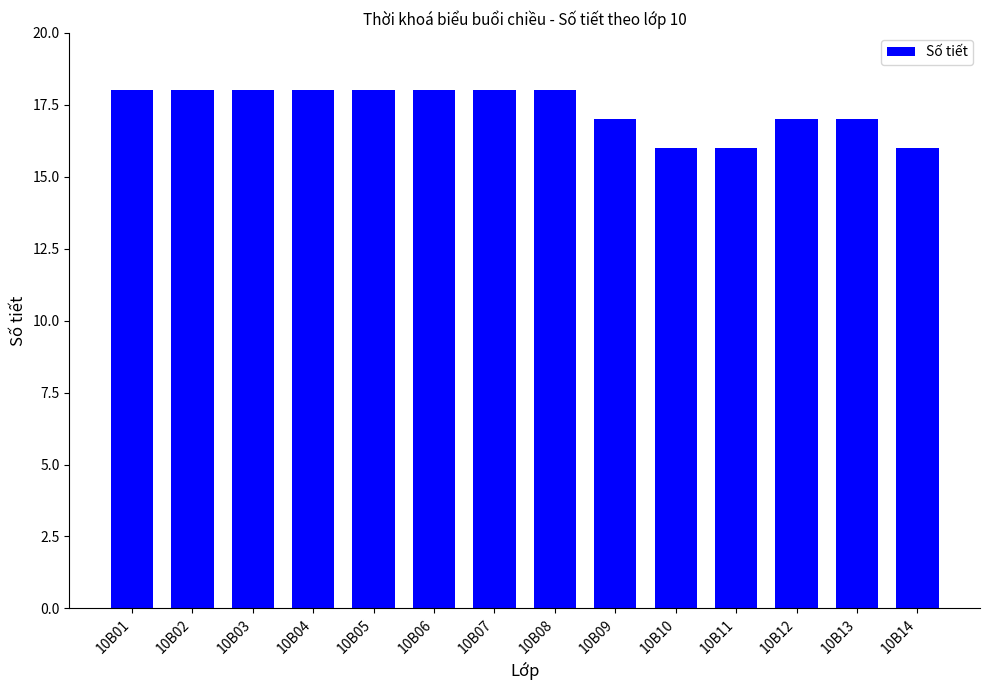

Reading right to left, extract all data points from this chart.

16	17	17	16	16	17	18	18	18	18	18	18	18	18